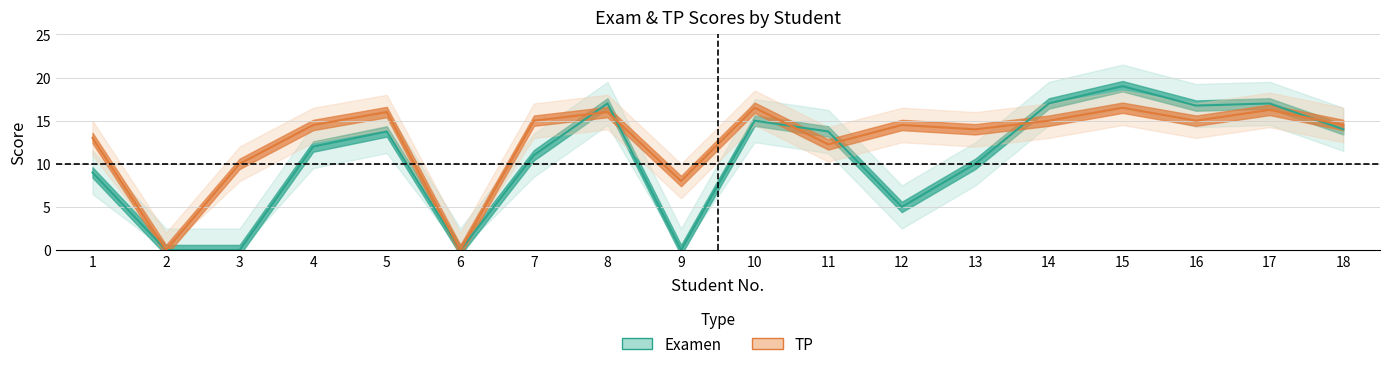

How many data points in TP are less than 14?

6